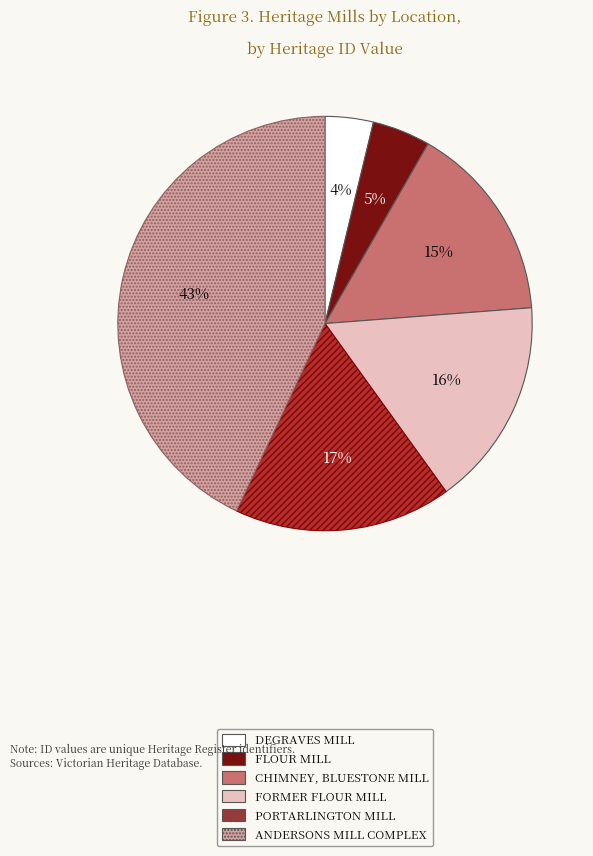

Between ANDERSONS MILL COMPLEX and PORTARLINGTON MILL, which is larger?

ANDERSONS MILL COMPLEX